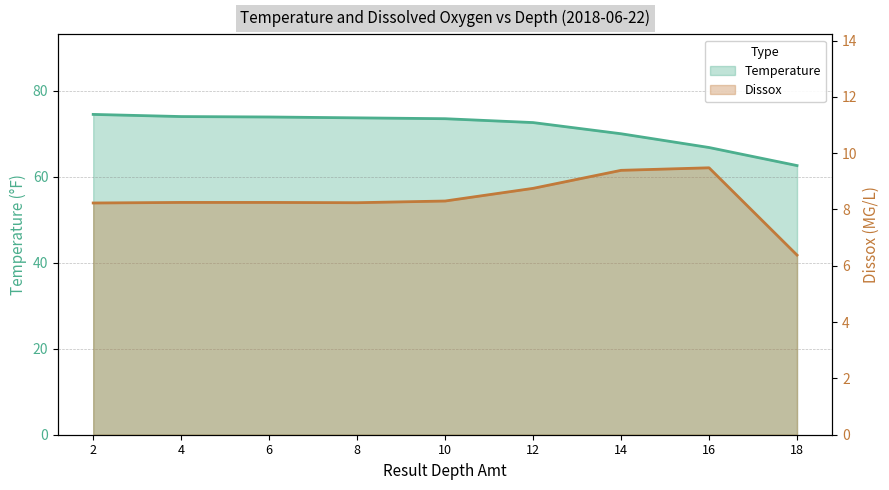

What is the value of the Dissox point at the 2nd from the left?

8.2